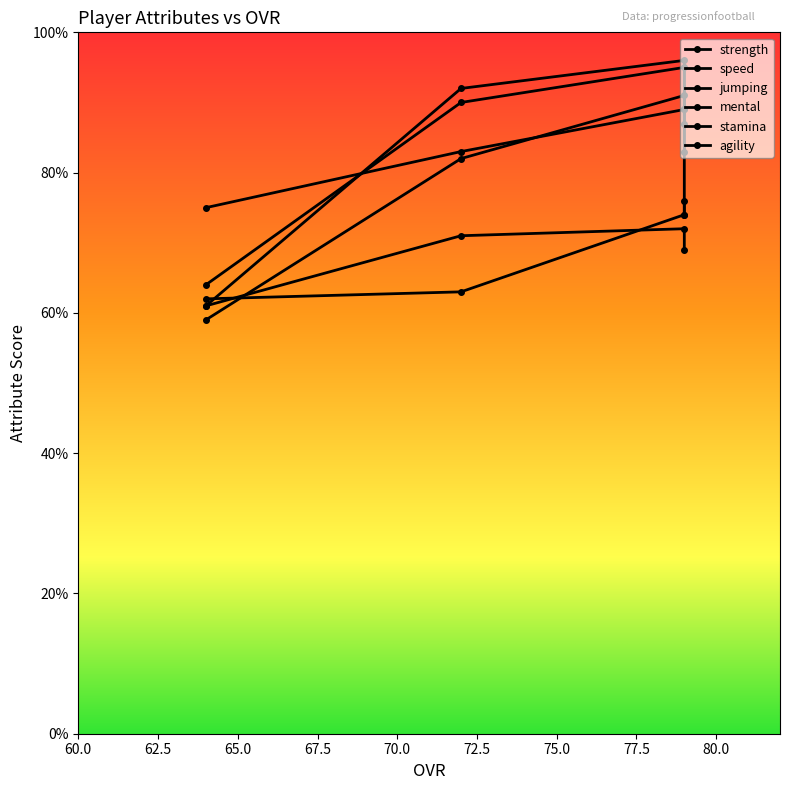

Between 64 and 79, which is larger?

79